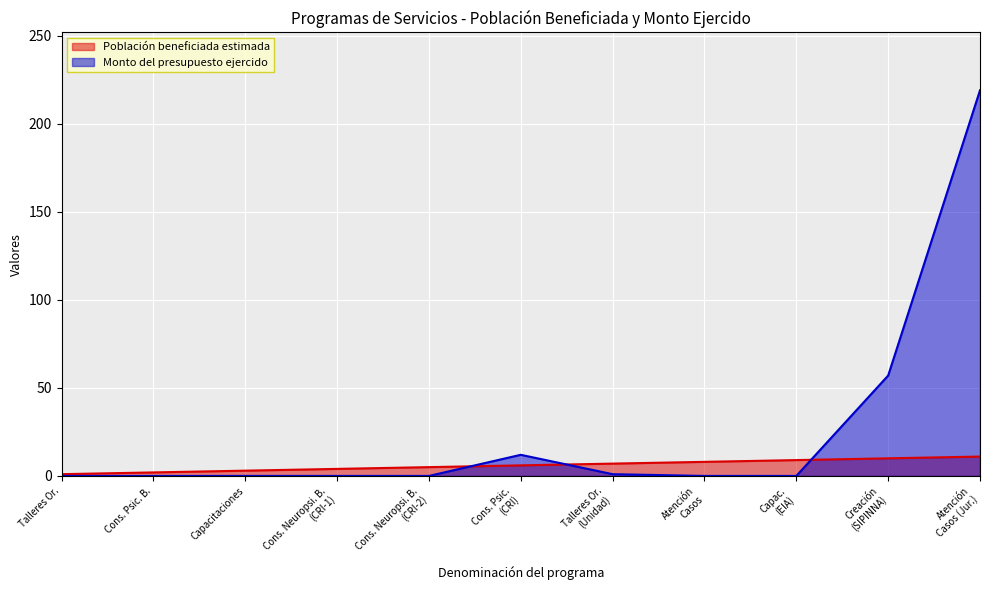

Count the number of data series in this chart.

2